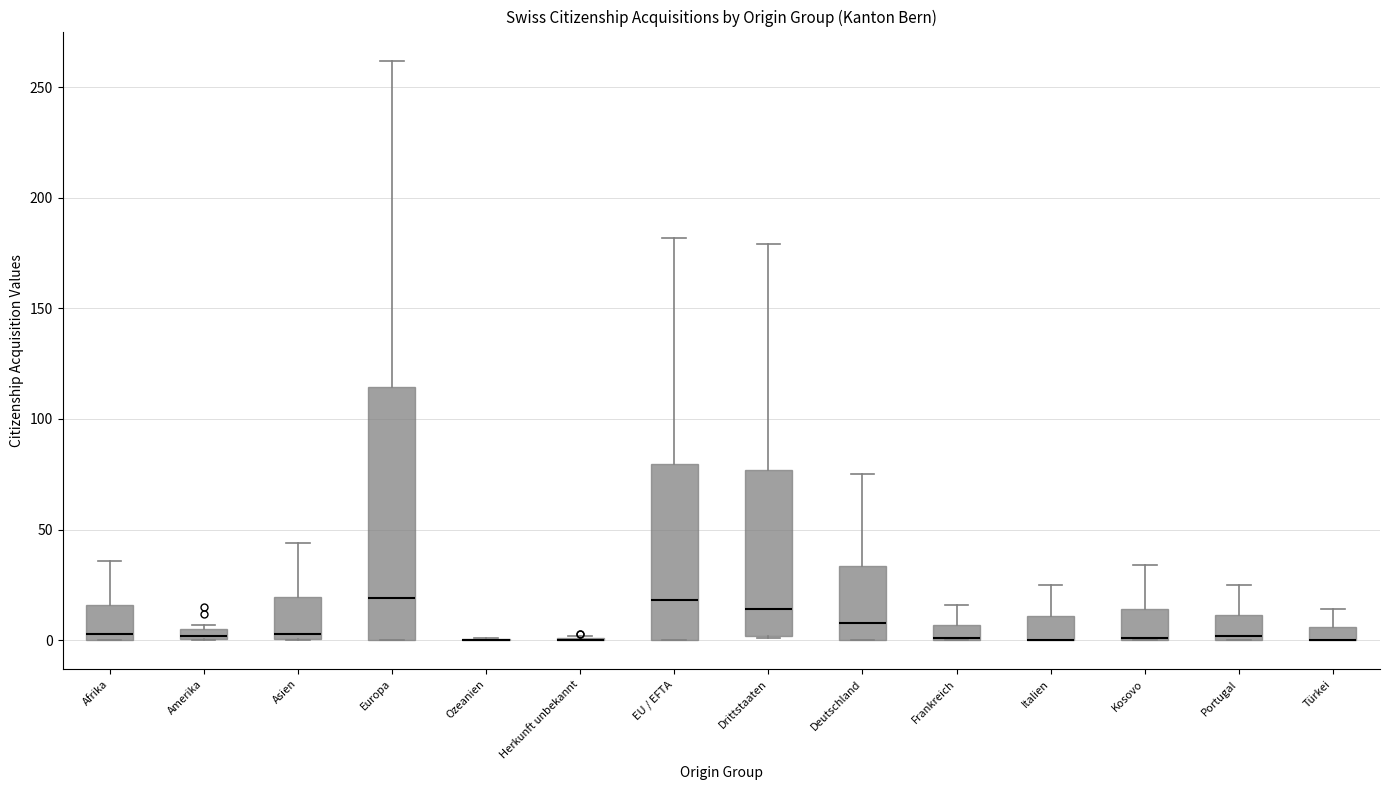

Where does the upper whisker of the box for Europa end on the y-axis? The values are not printed on the chart, so give them approximately, as read against the axis.

260